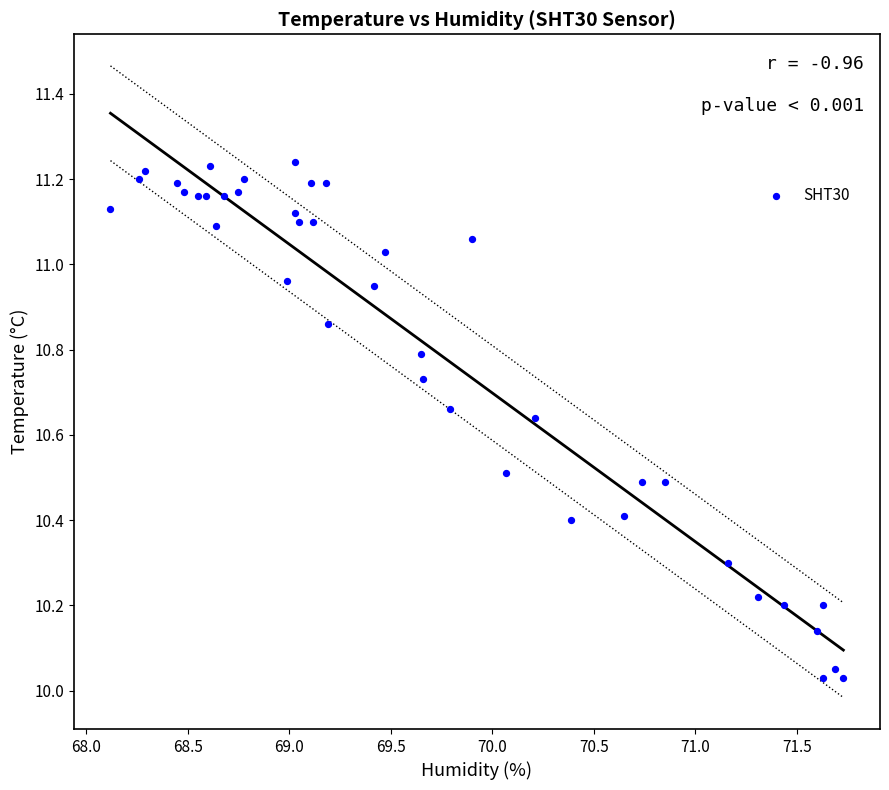

What is the range of Y values (max minus min)?

1.2